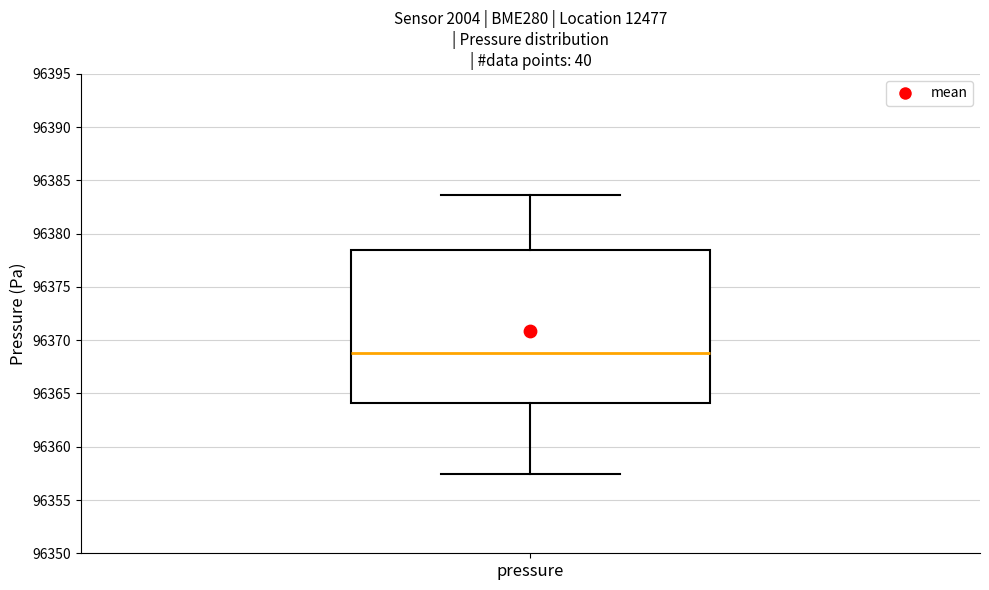

Read this box plot against the y-axis: the position of the median line, the range covered by the box, and the ends of both whiskers. The values are not printed on the chart, so give them approximately, as read against the axis.

median 96369.0, box 96364.0 to 96378.5, whiskers 96357.5 to 96383.5